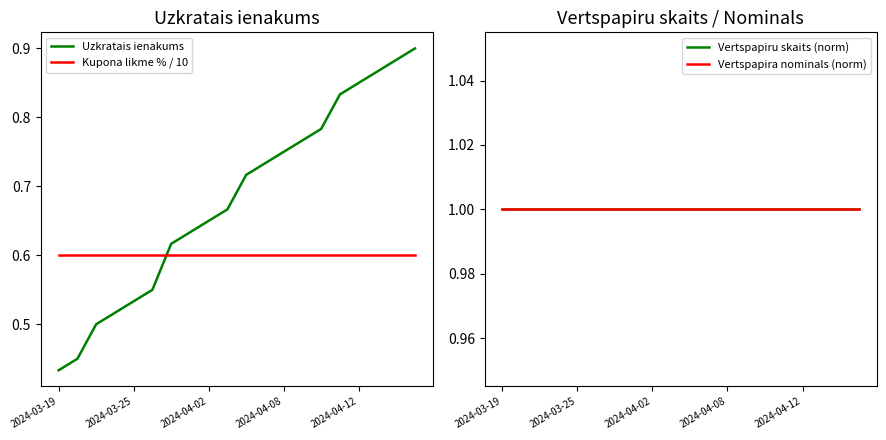

The value of Kupona likme % / 10 at 2024-04-08 is 0.1. True or false?

False